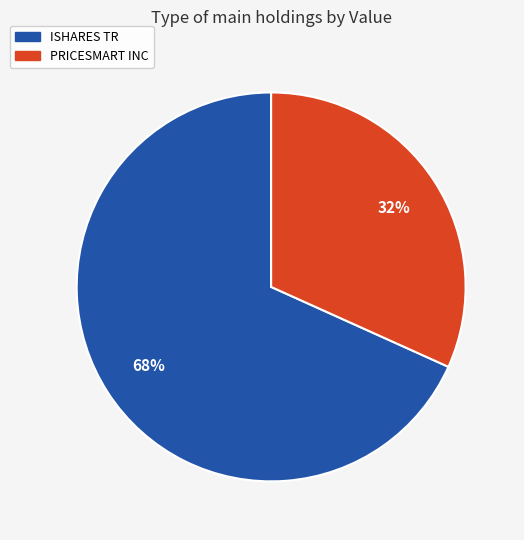

The ISHARES TR slice represents 68% of the pie. True or false?

True